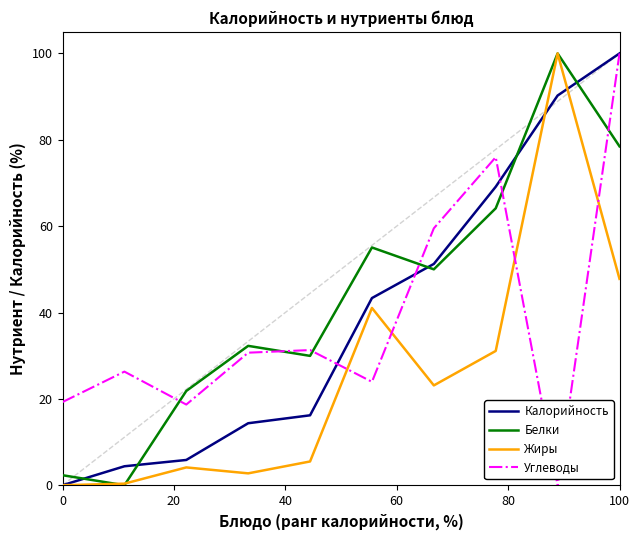

What is the maximum value for Углеводы?

100.0